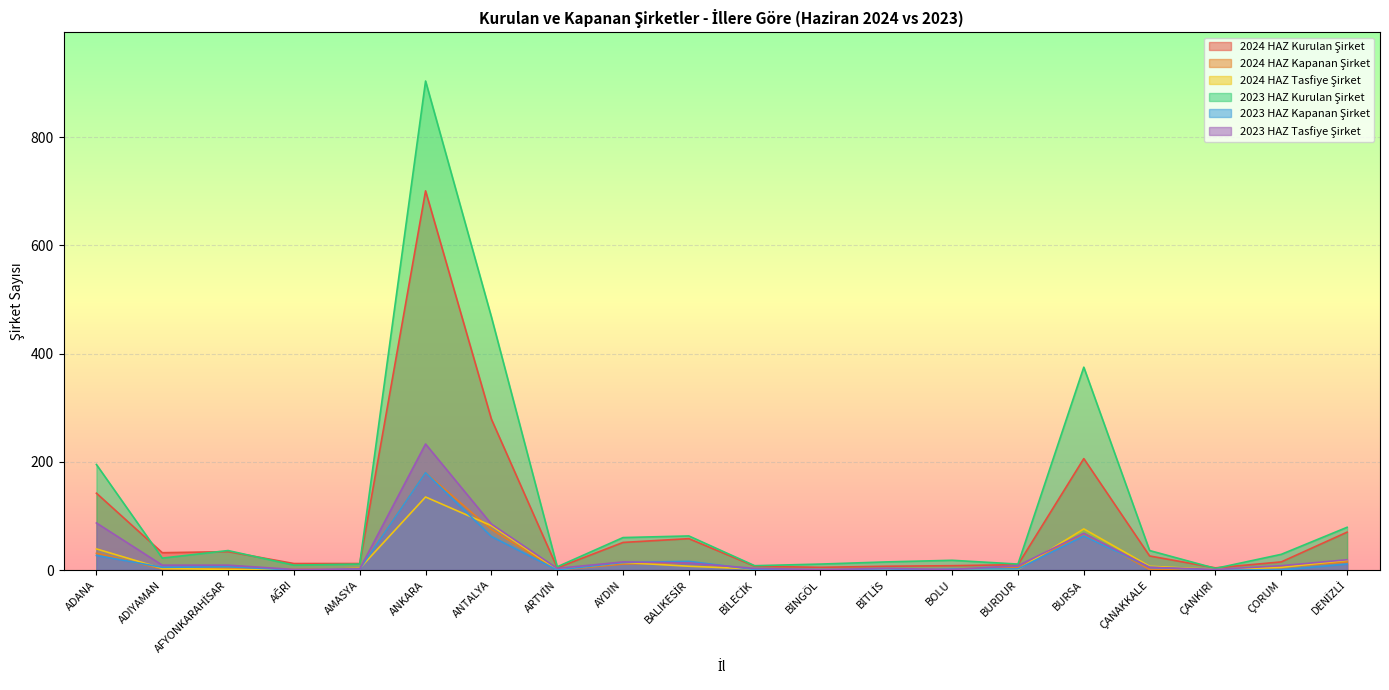

Reading left to right, what are all the values shown in this chart?

2024 HAZ Kurulan Şirket: 142	32	34	12	12	701	279	4	51	58	7	5	7	8	10	206	26	4	15	70
2024 HAZ Kapanan Şirket: 31	2	4	1	3	180	75	0	11	14	1	1	1	2	4	67	1	0	6	15
2024 HAZ Tasfiye Şirket: 39	3	1	0	3	135	82	1	14	7	2	1	1	2	1	76	7	1	5	18
2023 HAZ Kurulan Şirket: 195	22	36	9	11	904	468	6	60	63	8	11	15	18	11	375	36	3	29	79
2023 HAZ Kapanan Şirket: 27	5	6	0	2	180	62	0	14	16	1	1	0	2	2	63	5	0	0	11
2023 HAZ Tasfiye Şirket: 87	9	9	1	2	233	85	3	15	13	3	1	3	1	8	68	5	1	8	19